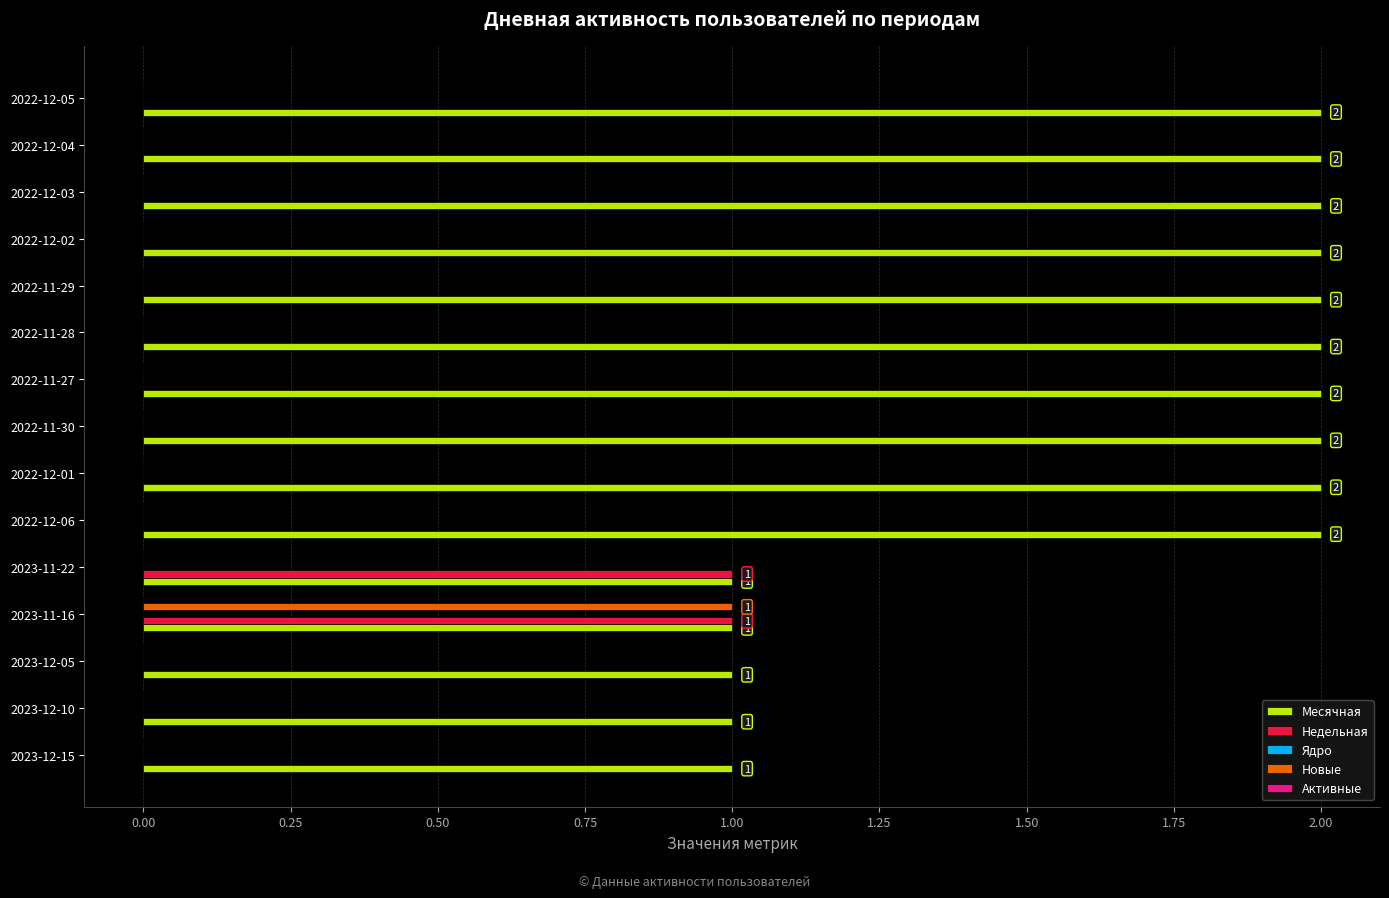

The Недельная series shows 0 at 2022-11-27. True or false?

True